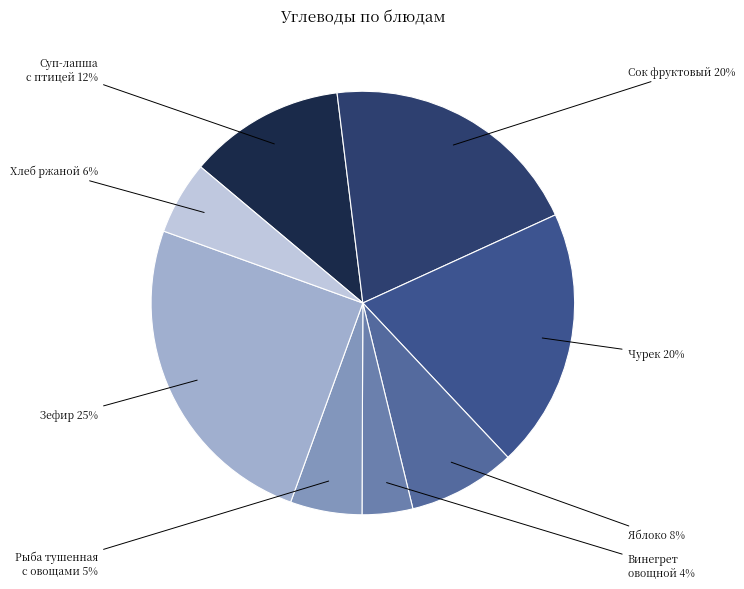

Do Яблоко and Зефир together represent more than half of the pie?

No